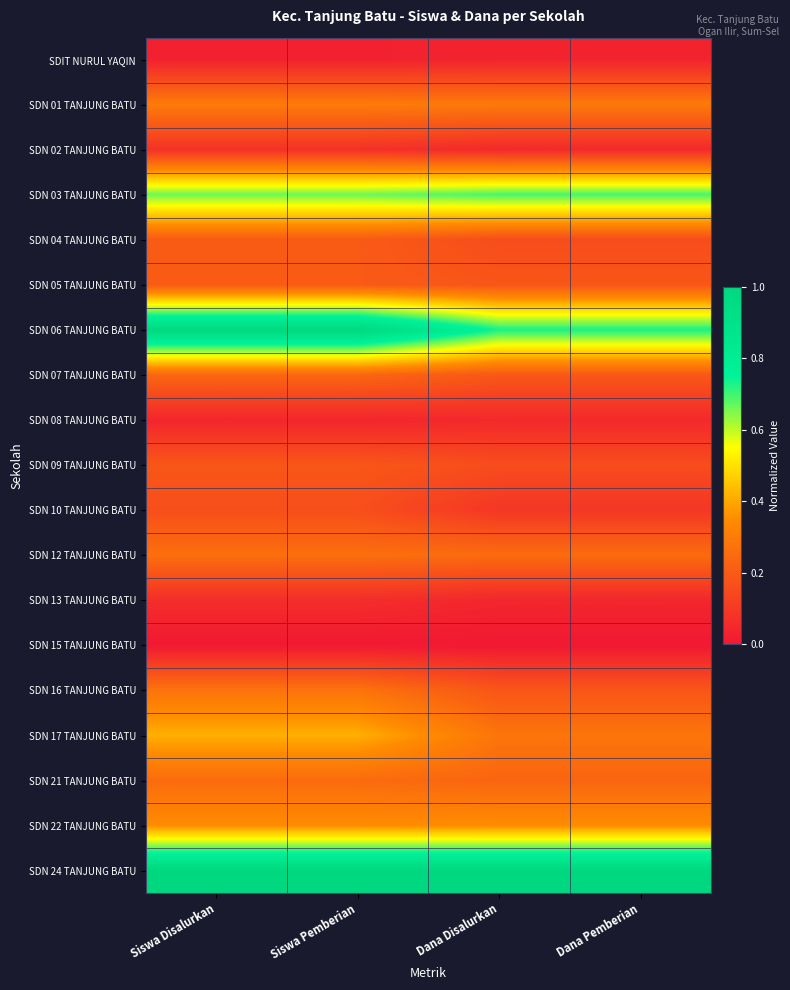

Reading left to right, transcribe all the data shown in this chart.

SDIT NURUL YAQIN: Siswa Disalurkan=0.0	Siswa Pemberian=0.0	Dana Disalurkan=0.0	Dana Pemberian=0.0
SDN 01 TANJUNG BATU: Siswa Disalurkan=0.3	Siswa Pemberian=0.3	Dana Disalurkan=0.3	Dana Pemberian=0.3
SDN 02 TANJUNG BATU: Siswa Disalurkan=0.1	Siswa Pemberian=0.1	Dana Disalurkan=0.0	Dana Pemberian=0.0
SDN 03 TANJUNG BATU: Siswa Disalurkan=0.7	Siswa Pemberian=0.7	Dana Disalurkan=0.7	Dana Pemberian=0.7
SDN 04 TANJUNG BATU: Siswa Disalurkan=0.2	Siswa Pemberian=0.2	Dana Disalurkan=0.2	Dana Pemberian=0.2
SDN 05 TANJUNG BATU: Siswa Disalurkan=0.2	Siswa Pemberian=0.2	Dana Disalurkan=0.2	Dana Pemberian=0.2
SDN 06 TANJUNG BATU: Siswa Disalurkan=1.0	Siswa Pemberian=1.0	Dana Disalurkan=0.7	Dana Pemberian=0.7
SDN 07 TANJUNG BATU: Siswa Disalurkan=0.2	Siswa Pemberian=0.2	Dana Disalurkan=0.2	Dana Pemberian=0.2
SDN 08 TANJUNG BATU: Siswa Disalurkan=0.0	Siswa Pemberian=0.0	Dana Disalurkan=0.0	Dana Pemberian=0.0
SDN 09 TANJUNG BATU: Siswa Disalurkan=0.2	Siswa Pemberian=0.2	Dana Disalurkan=0.2	Dana Pemberian=0.2
SDN 10 TANJUNG BATU: Siswa Disalurkan=0.2	Siswa Pemberian=0.2	Dana Disalurkan=0.1	Dana Pemberian=0.1
SDN 12 TANJUNG BATU: Siswa Disalurkan=0.3	Siswa Pemberian=0.3	Dana Disalurkan=0.3	Dana Pemberian=0.3
SDN 13 TANJUNG BATU: Siswa Disalurkan=0.1	Siswa Pemberian=0.1	Dana Disalurkan=0.0	Dana Pemberian=0.0
SDN 15 TANJUNG BATU: Siswa Disalurkan=0.0	Siswa Pemberian=0.0	Dana Disalurkan=0.0	Dana Pemberian=0.0
SDN 16 TANJUNG BATU: Siswa Disalurkan=0.3	Siswa Pemberian=0.3	Dana Disalurkan=0.2	Dana Pemberian=0.2
SDN 17 TANJUNG BATU: Siswa Disalurkan=0.4	Siswa Pemberian=0.4	Dana Disalurkan=0.3	Dana Pemberian=0.3
SDN 21 TANJUNG BATU: Siswa Disalurkan=0.2	Siswa Pemberian=0.2	Dana Disalurkan=0.2	Dana Pemberian=0.2
SDN 22 TANJUNG BATU: Siswa Disalurkan=0.3	Siswa Pemberian=0.3	Dana Disalurkan=0.3	Dana Pemberian=0.3
SDN 24 TANJUNG BATU: Siswa Disalurkan=1.0	Siswa Pemberian=1.0	Dana Disalurkan=1.0	Dana Pemberian=1.0